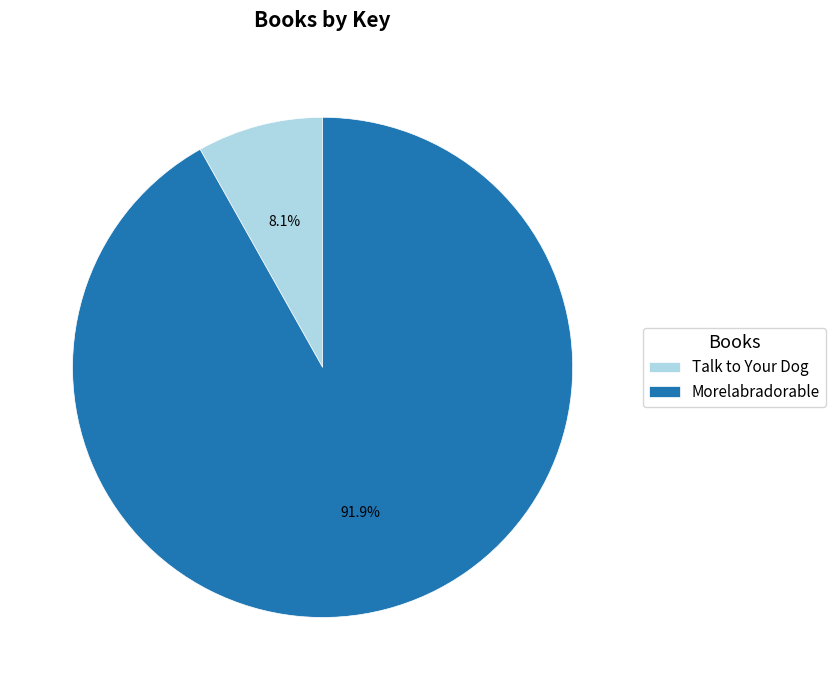

To the nearest percent, what percentage of the pie is Talk to Your Dog?

8%